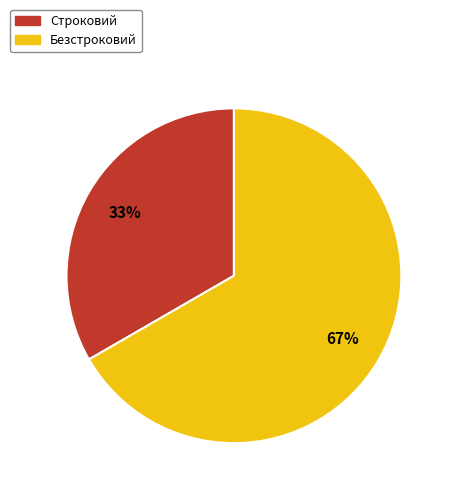

Is it true that Строковий is 33% of the pie?

True